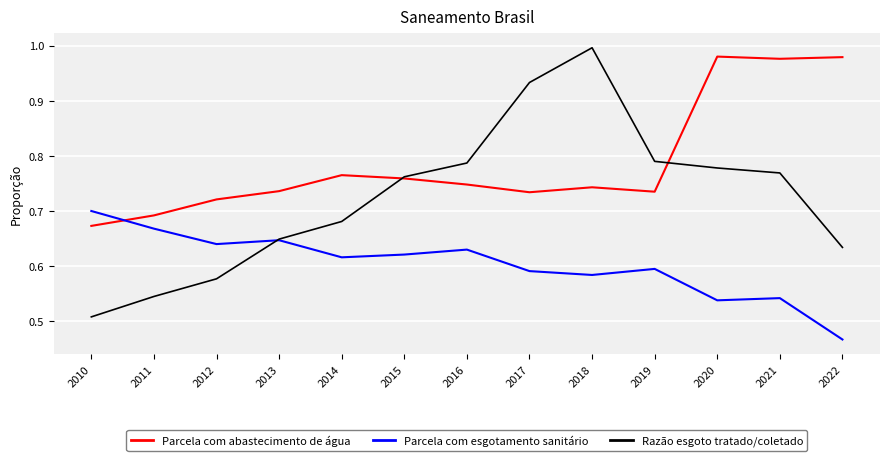

Where is Parcela com abastecimento de água nearest to the value 0?

2010